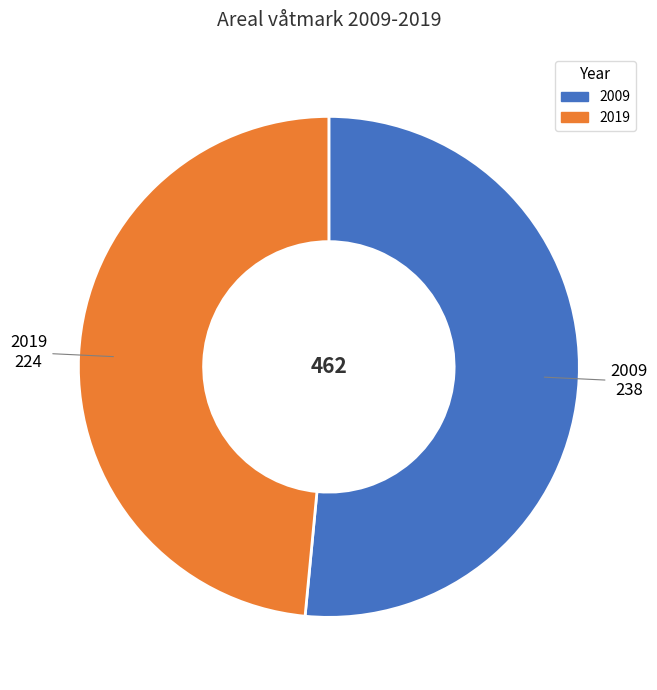

What is the largest slice in the pie chart?

2009